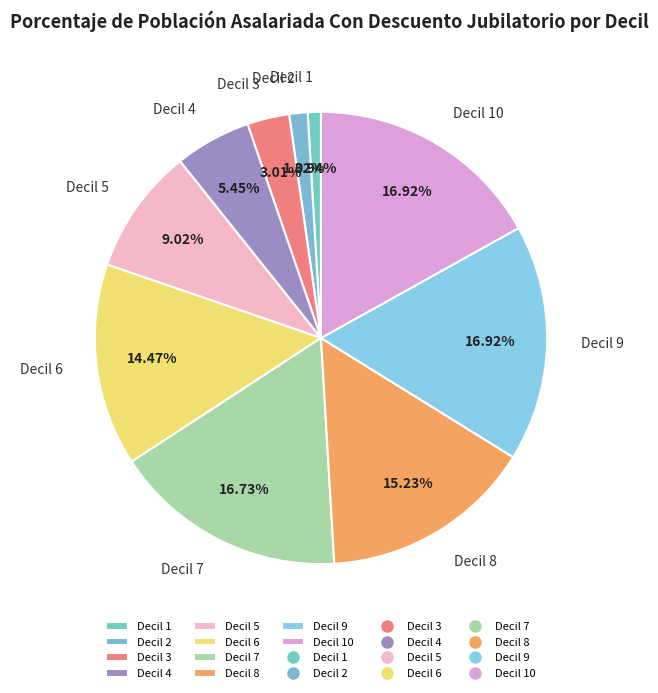

What percentage is the Decil 4 slice, to the nearest percent?

5%